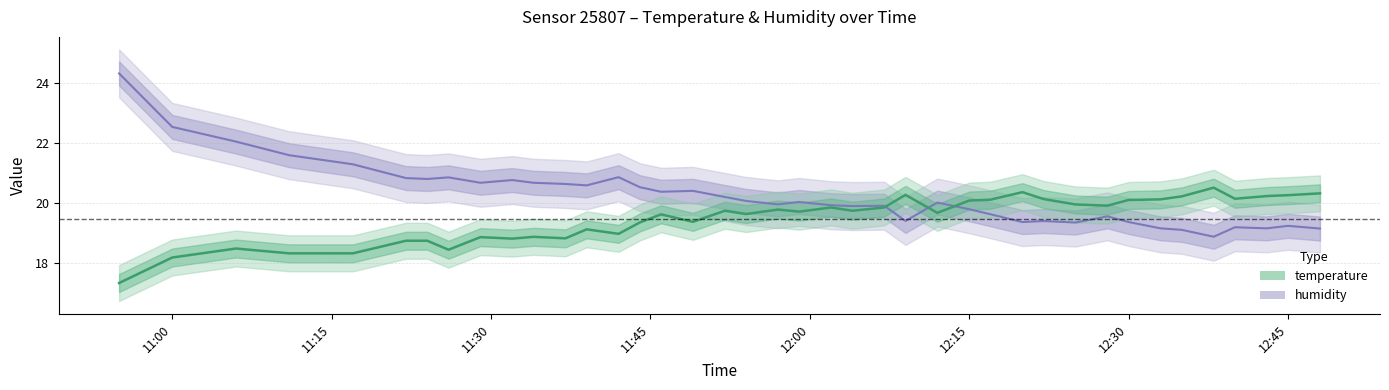

At which label does temperature reach its minimum?

10:55